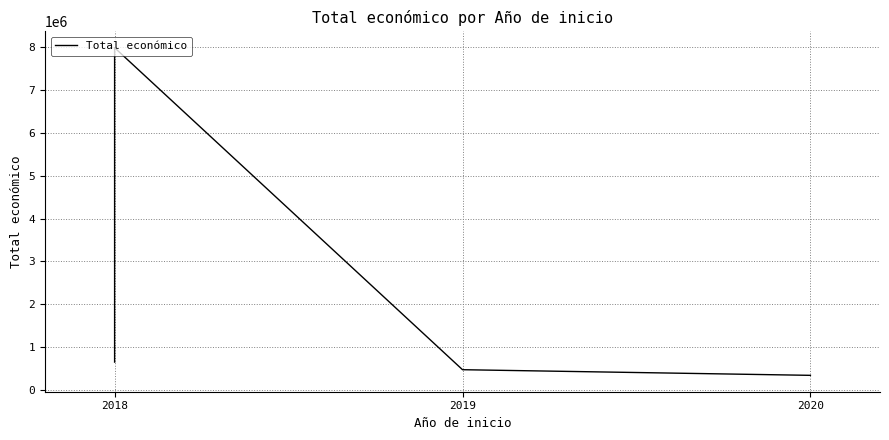

Reading left to right, transcribe all the data shown in this chart.

657425	3508005	6097171	7717171	7977125	480156	348843